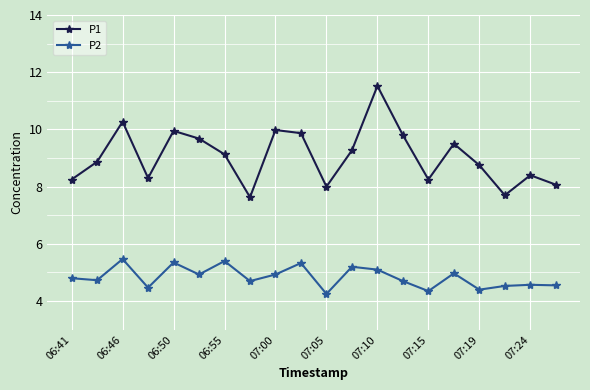

Which series has the largest total across all categories?

P1